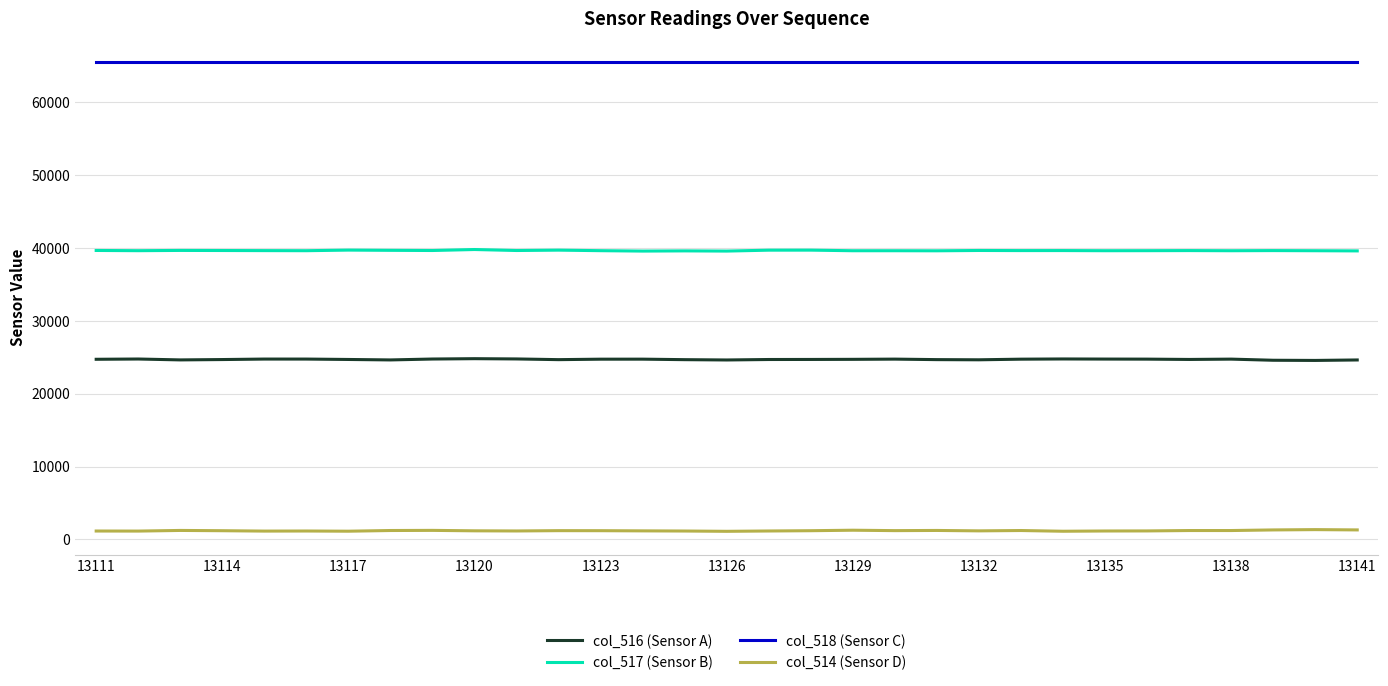

Rank the series by their maximum value, from lowest to highest.

col_514 (Sensor D), col_516 (Sensor A), col_517 (Sensor B), col_518 (Sensor C)